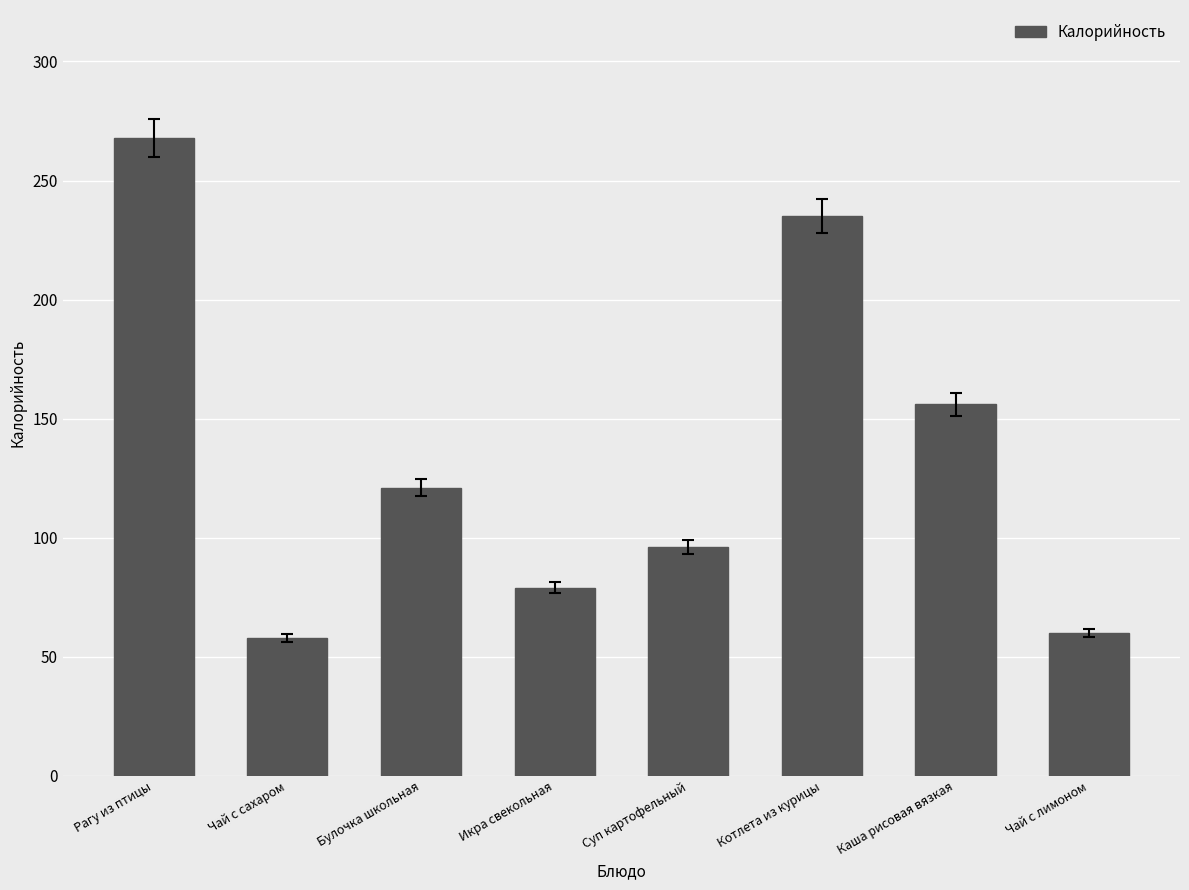

What is the minimum value shown in the chart?

58